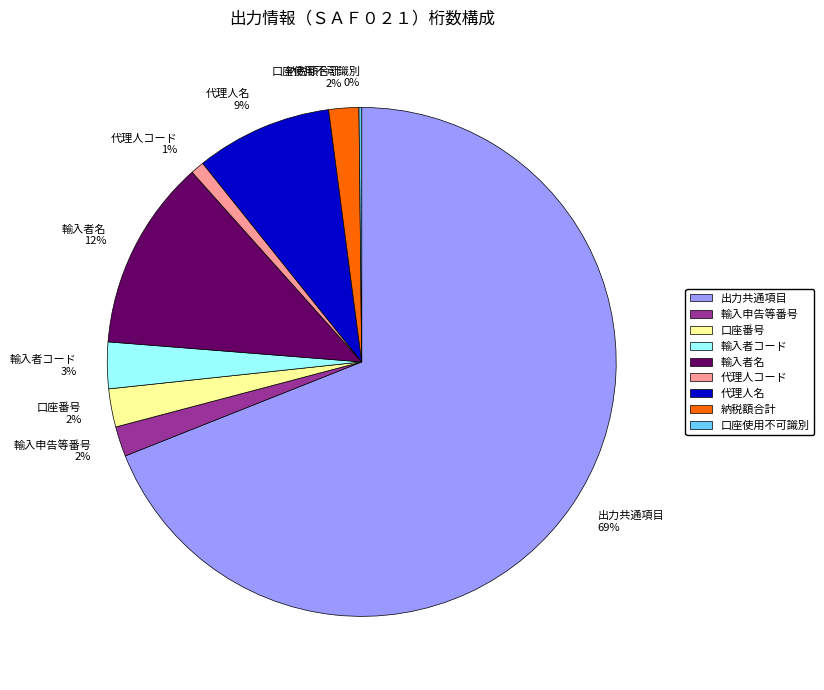

Do 代理人コード 1% and 輸入者コード 3% together represent more than half of the pie?

No